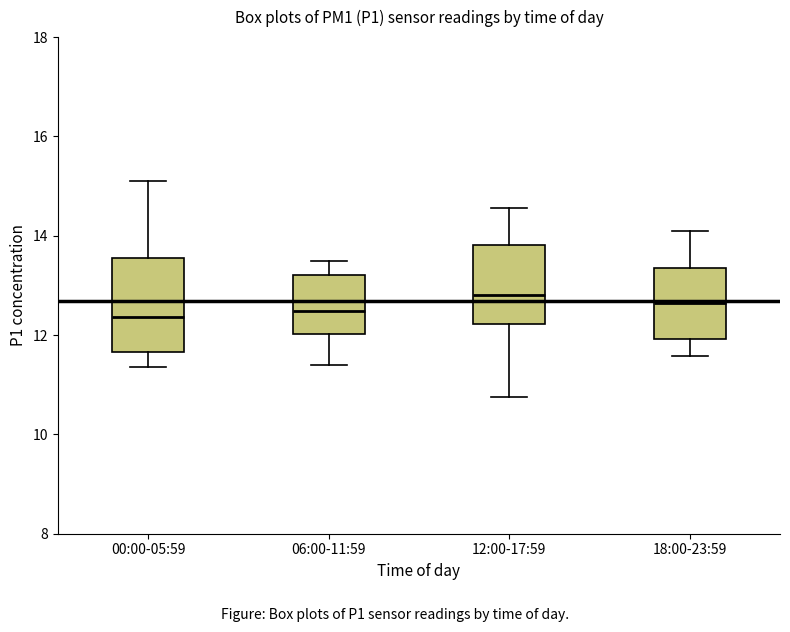

Reading left to right, transcribe this box plot: for each box, give where its median line is, the range the box spans, and where its two whiskers end, as read against the y-axis. The values are not printed on the chart, so give them approximately, as read against the axis.

00:00-05:59: median 12.4, box 11.6 to 13.6, whiskers 11.4 to 15.2
06:00-11:59: median 12.4, box 12.0 to 13.2, whiskers 11.4 to 13.6
12:00-17:59: median 12.8, box 12.2 to 13.8, whiskers 10.8 to 14.6
18:00-23:59: median 12.6, box 12.0 to 13.4, whiskers 11.6 to 14.2